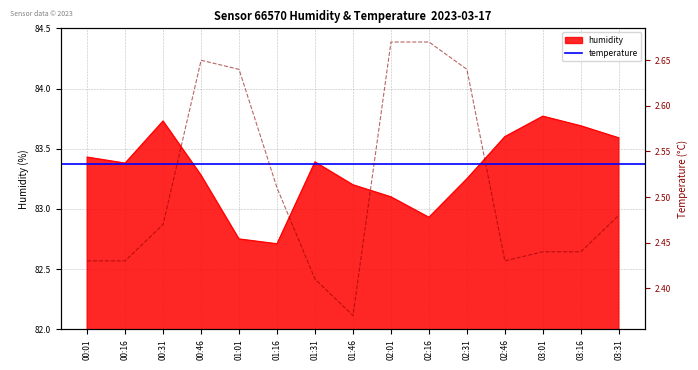

What is the label of the 12th point from the right?

00:46